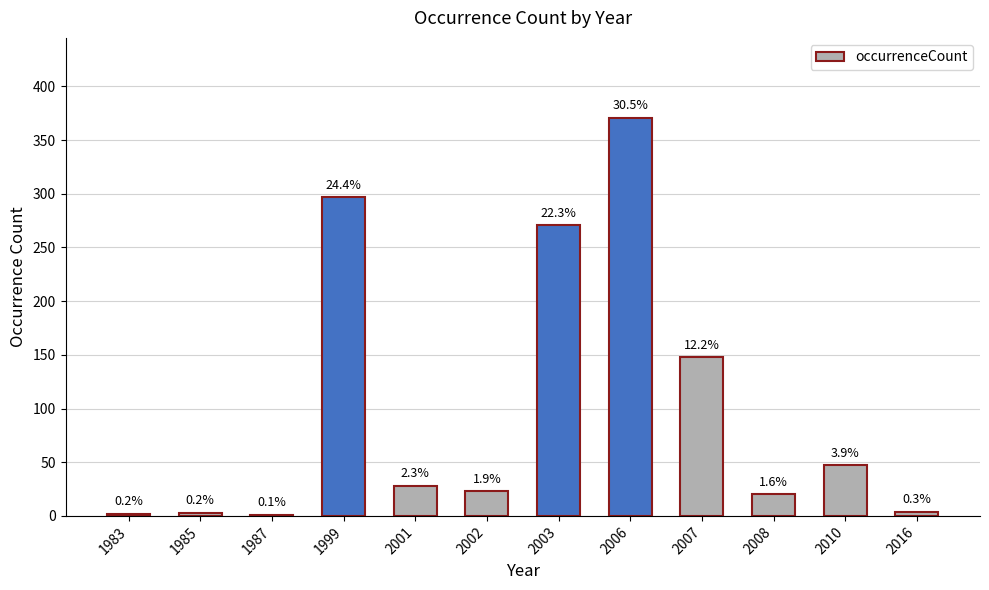

What is the difference between the second highest and minimum values?

296